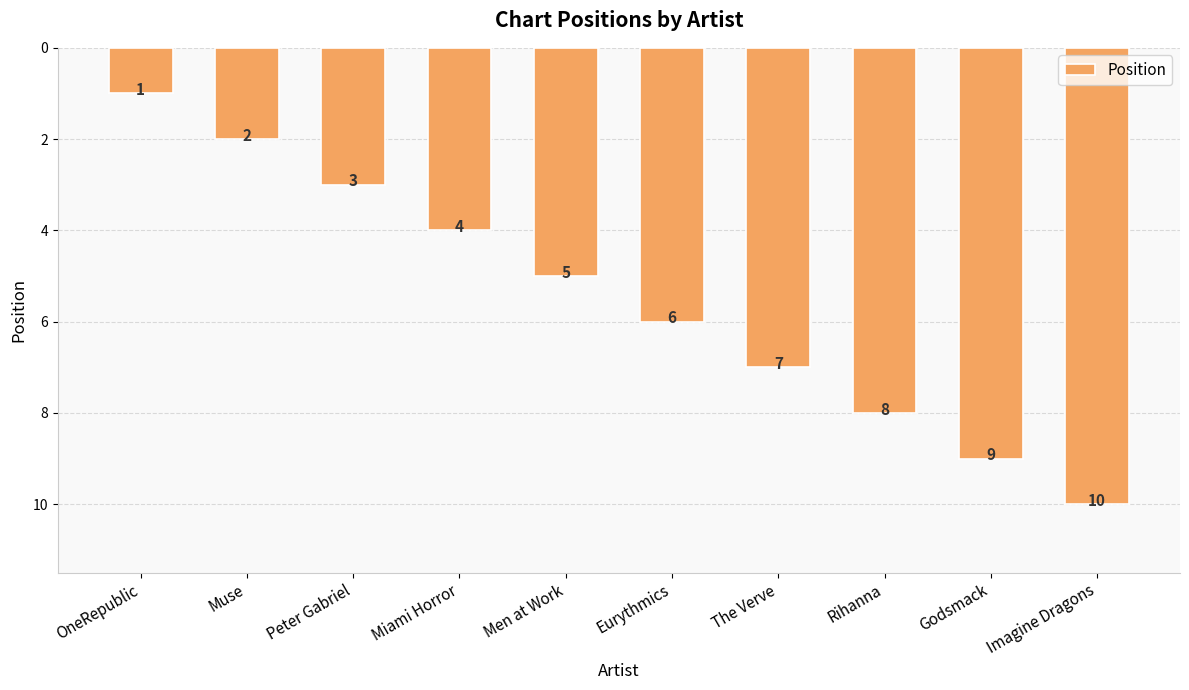

Reading left to right, what are all the values shown in this chart?

1	2	3	4	5	6	7	8	9	10